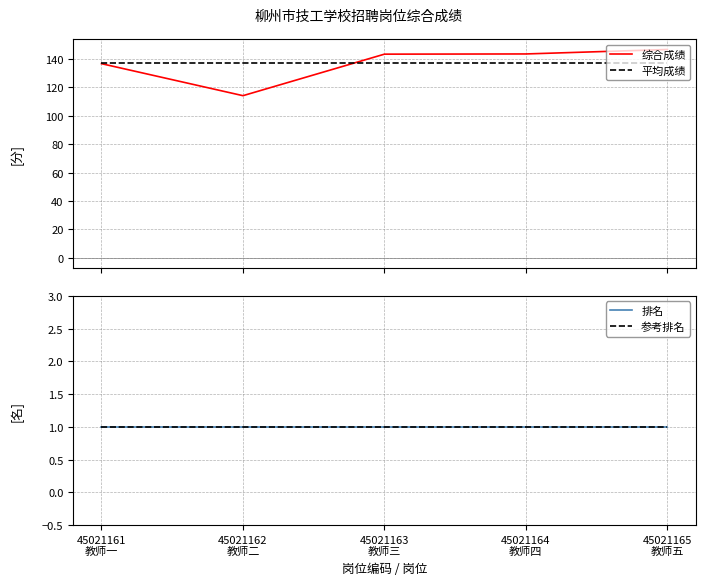

Reading left to right, list all the values displayed in this chart.

综合成绩: 45021161
教师一=136.7	45021162
教师二=114.2	45021163
教师三=143.4	45021164
教师四=143.6	45021165
教师五=146.7
平均成绩: 45021161
教师一=136.9	45021162
教师二=136.9	45021163
教师三=136.9	45021164
教师四=136.9	45021165
教师五=136.9
排名: 45021161
教师一=1.0	45021162
教师二=1.0	45021163
教师三=1.0	45021164
教师四=1.0	45021165
教师五=1.0
参考排名: 45021161
教师一=1.0	45021162
教师二=1.0	45021163
教师三=1.0	45021164
教师四=1.0	45021165
教师五=1.0